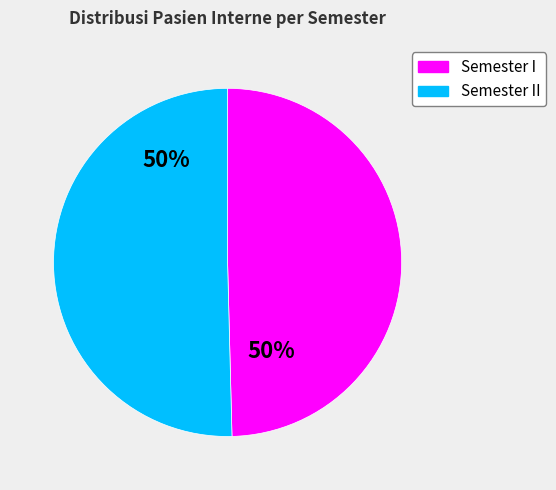

How many slices are in this pie chart?

2